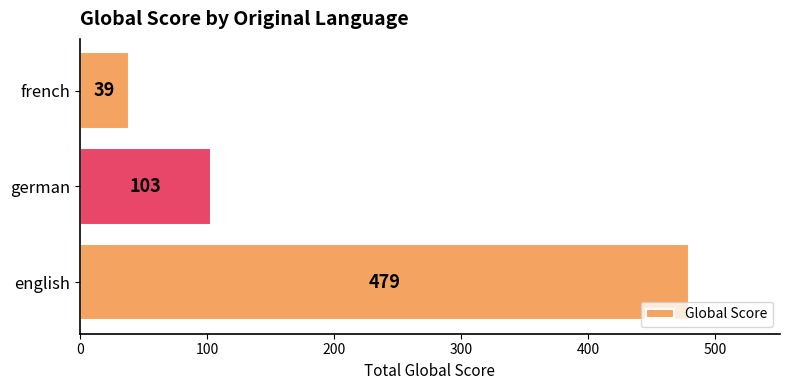

Rank the categories by value from lowest to highest.

french, german, english